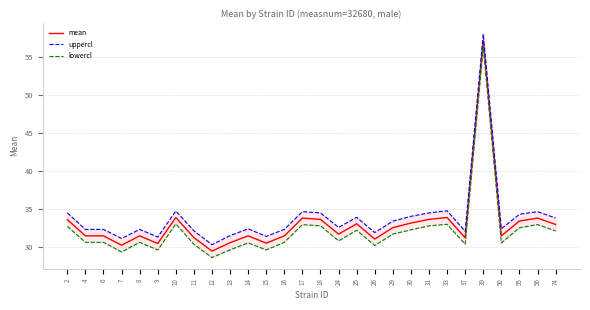

How many interior local valleys does the lowercl series have?

8